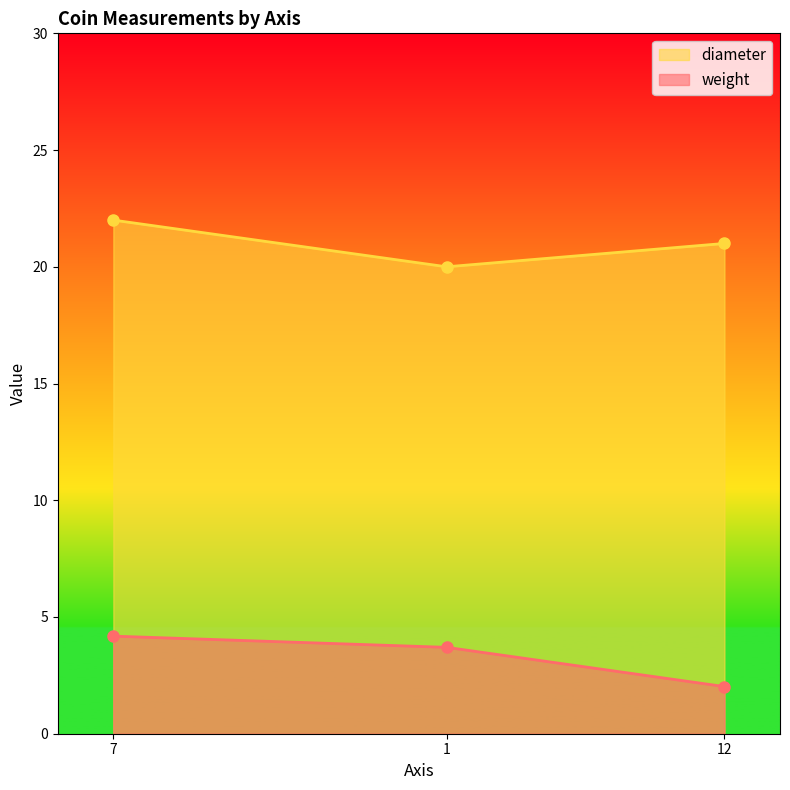

What position from the left is 7?

1